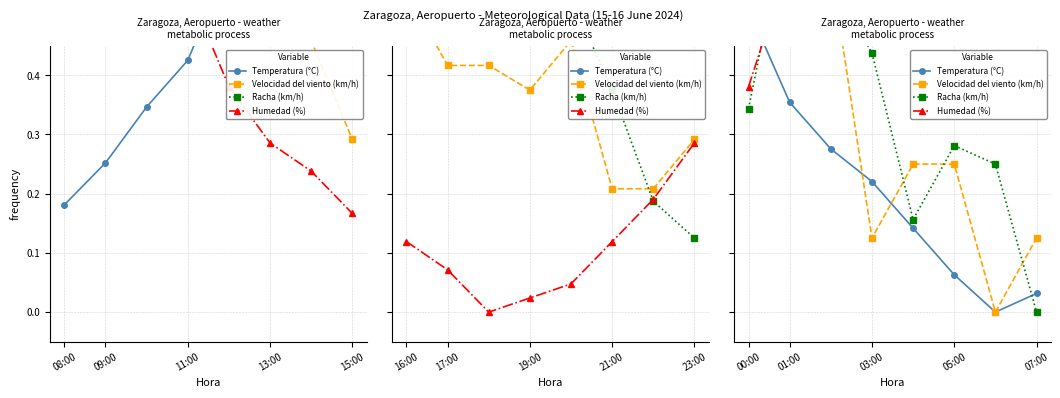

What is the difference between the highest and lowest values at 07:00?

0.9